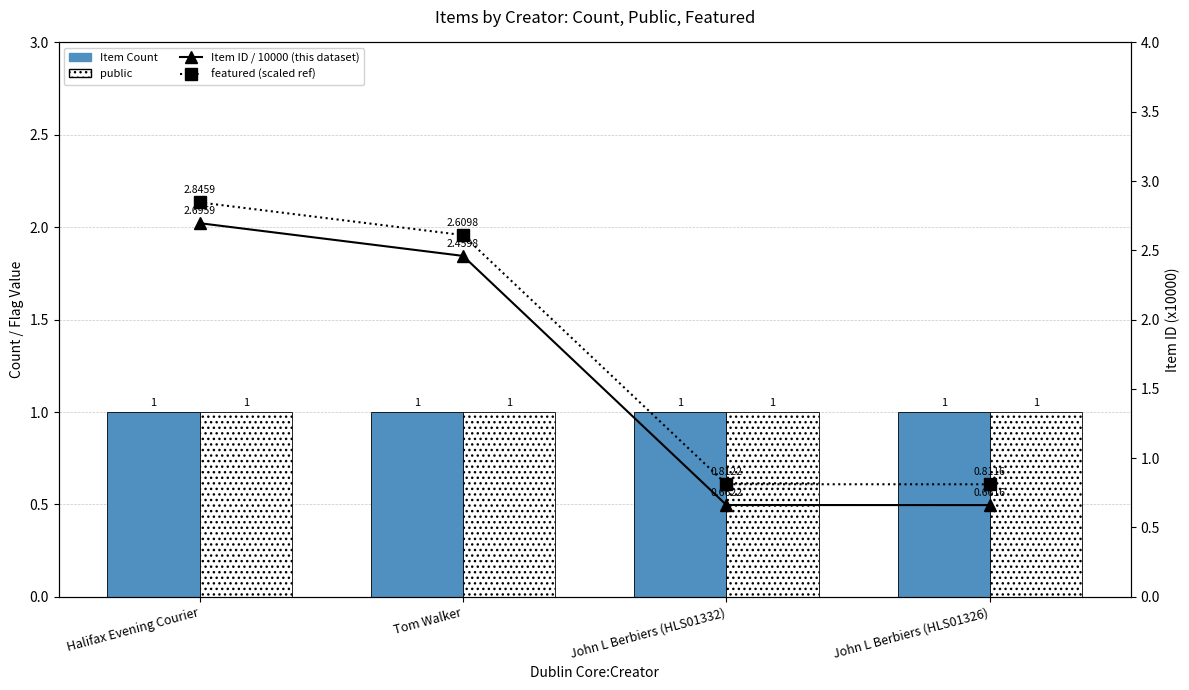

What is the difference between the highest and lowest values at John L Berbiers (HLS01332)?

0.3